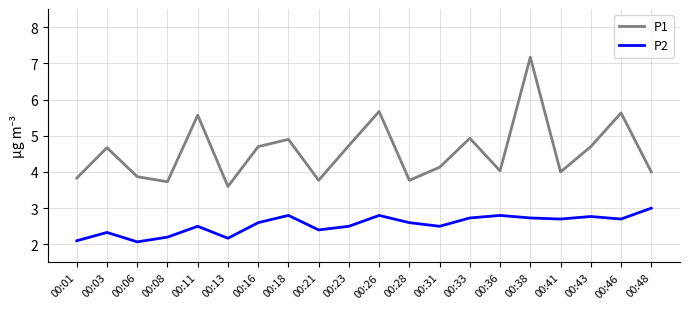

Reading right to left, transcribe all the data shown in this chart.

P1: 00:48=4.0	00:46=5.6	00:43=4.7	00:41=4.0	00:38=7.2	00:36=4.0	00:33=4.9	00:31=4.1	00:28=3.8	00:26=5.7	00:23=4.7	00:21=3.8	00:18=4.9	00:16=4.7	00:13=3.6	00:11=5.6	00:08=3.7	00:06=3.9	00:03=4.7	00:01=3.8
P2: 00:48=3.0	00:46=2.7	00:43=2.8	00:41=2.7	00:38=2.7	00:36=2.8	00:33=2.7	00:31=2.5	00:28=2.6	00:26=2.8	00:23=2.5	00:21=2.4	00:18=2.8	00:16=2.6	00:13=2.2	00:11=2.5	00:08=2.2	00:06=2.1	00:03=2.3	00:01=2.1